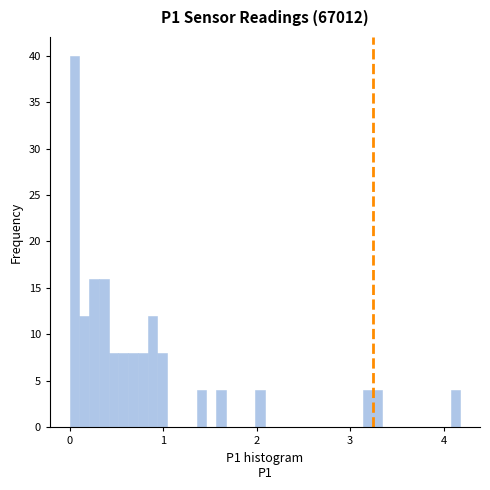

Around what value on the x-axis is the tallest bar? Give the approximate position of its centre, as read against the axis.

0.1